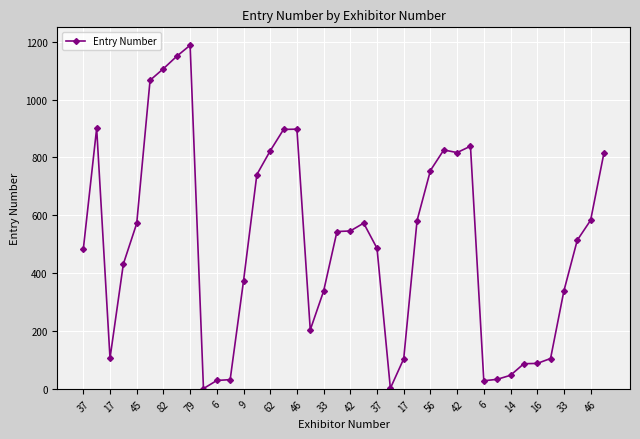

True or false: there are more than 1 points higher than both neighbors.

True